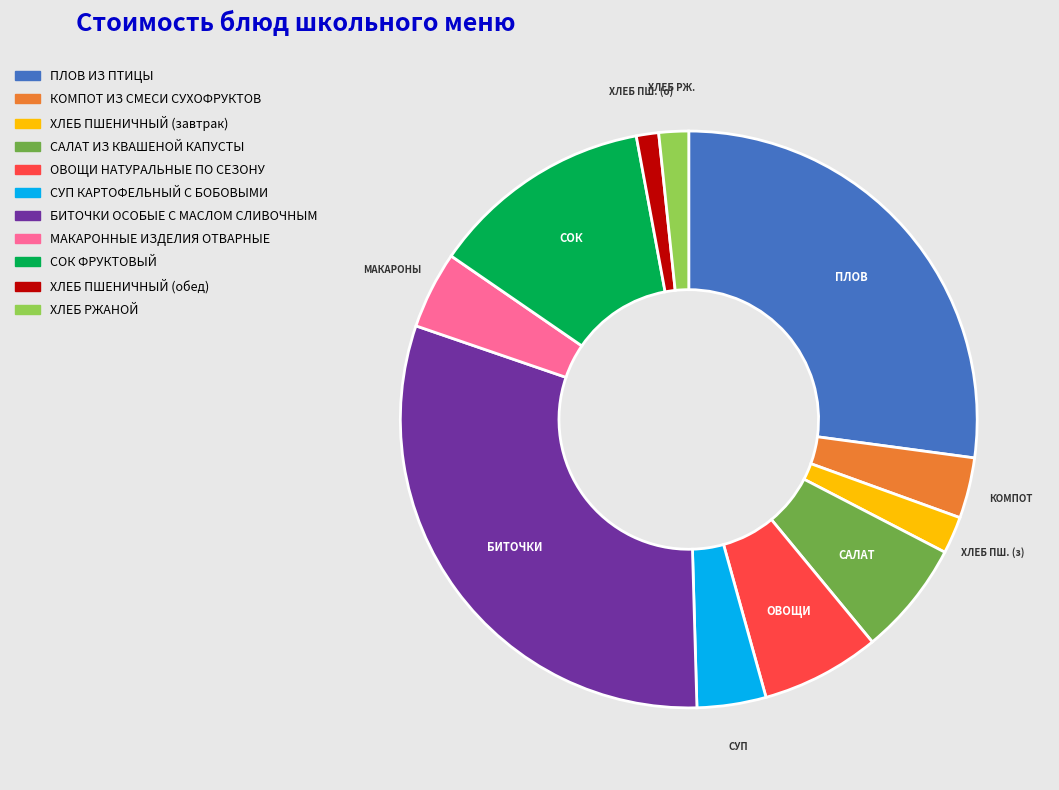

The ОВОЩИ НАТУРАЛЬНЫЕ ПО СЕЗОНУ slice represents 1% of the pie. True or false?

False